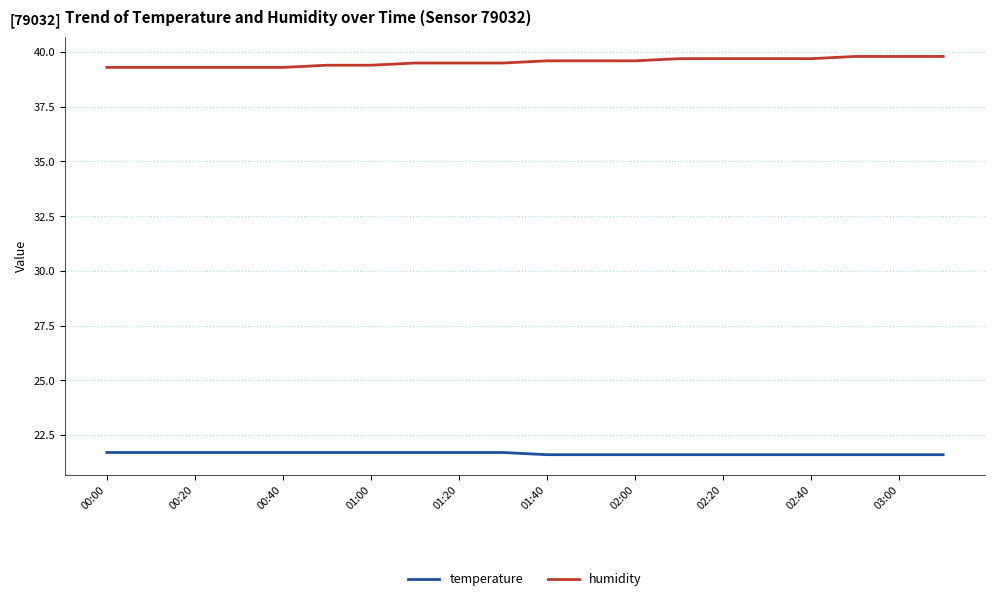

Reading left to right, what are all the values shown in this chart?

temperature: 21.7	21.7	21.7	21.7	21.7	21.7	21.7	21.7	21.7	21.7	21.6	21.6	21.6	21.6	21.6	21.6	21.6	21.6	21.6	21.6
humidity: 39.3	39.3	39.3	39.3	39.3	39.4	39.4	39.5	39.5	39.5	39.6	39.6	39.6	39.7	39.7	39.7	39.7	39.8	39.8	39.8